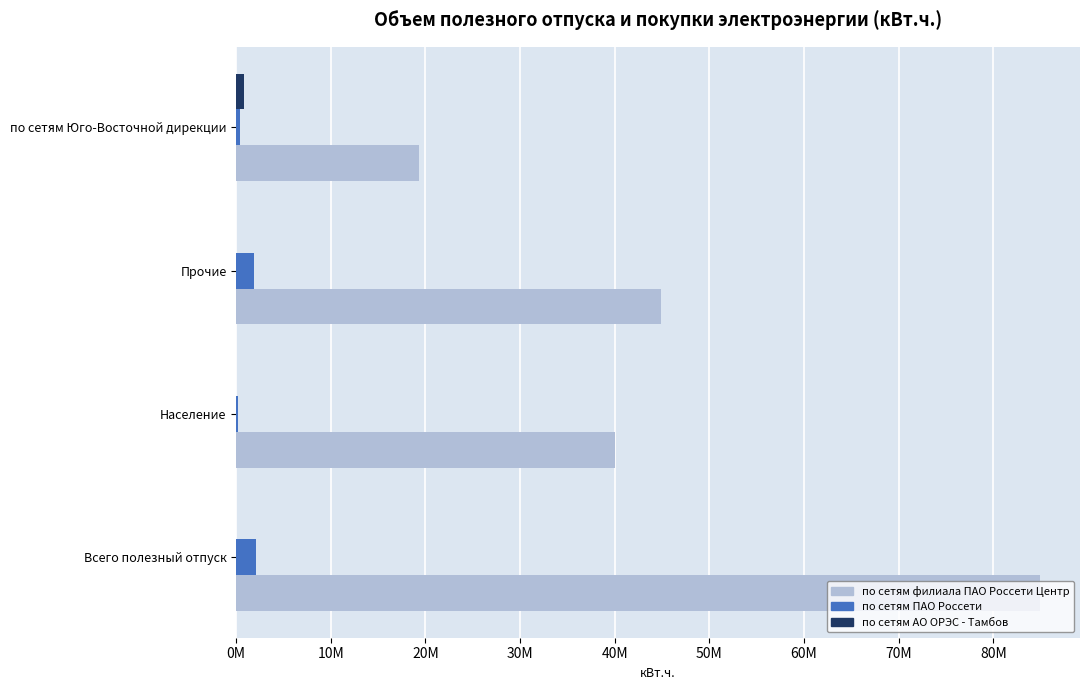

What is the value of the по сетям ПАО Россети bar at the 4th from the left?

372637.5